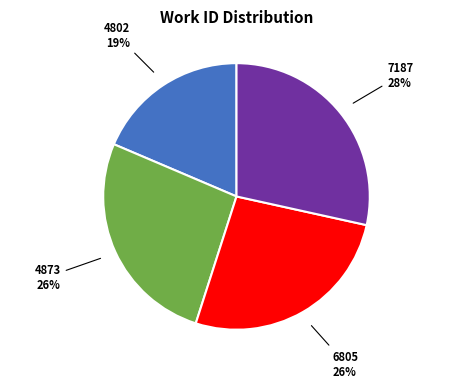

To the nearest percent, what is the average slice percentage?

25%